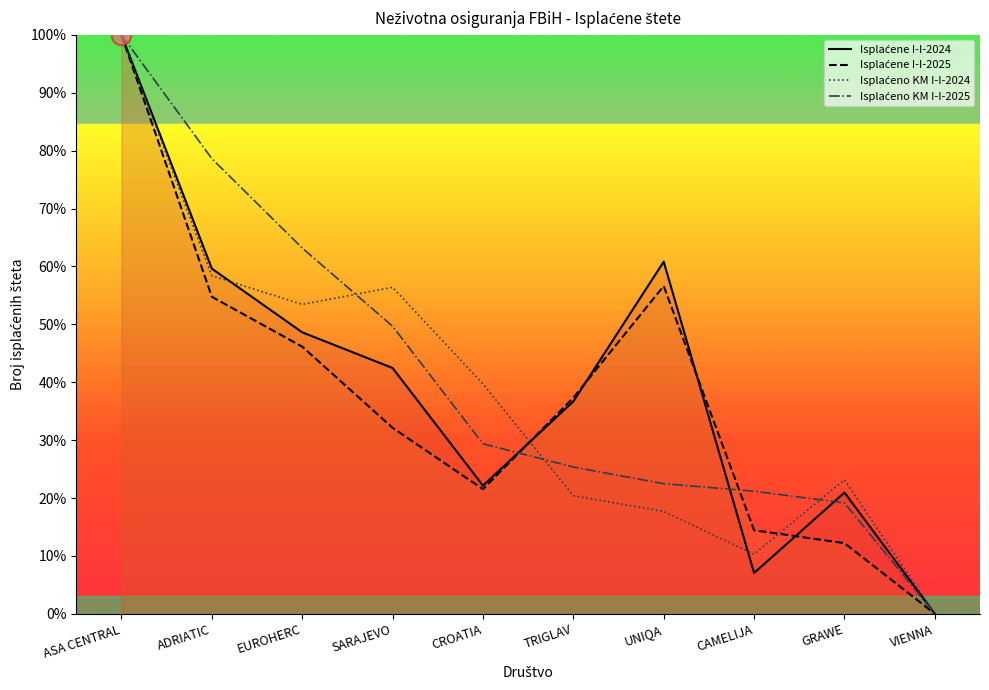

What position from the left is CAMELIJA?

8